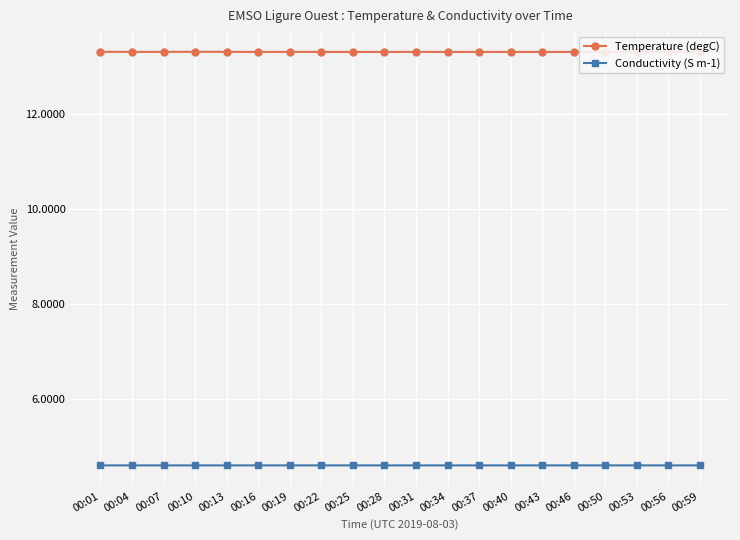

Rank the series by their average value, from highest to lowest.

Temperature (degC), Conductivity (S m-1)